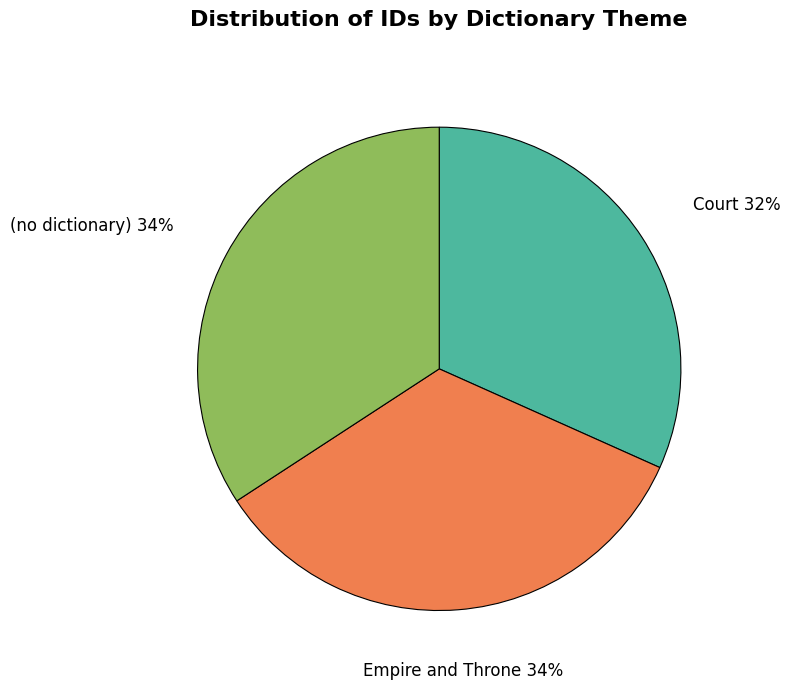

To the nearest percent, what is the average slice percentage?

33%